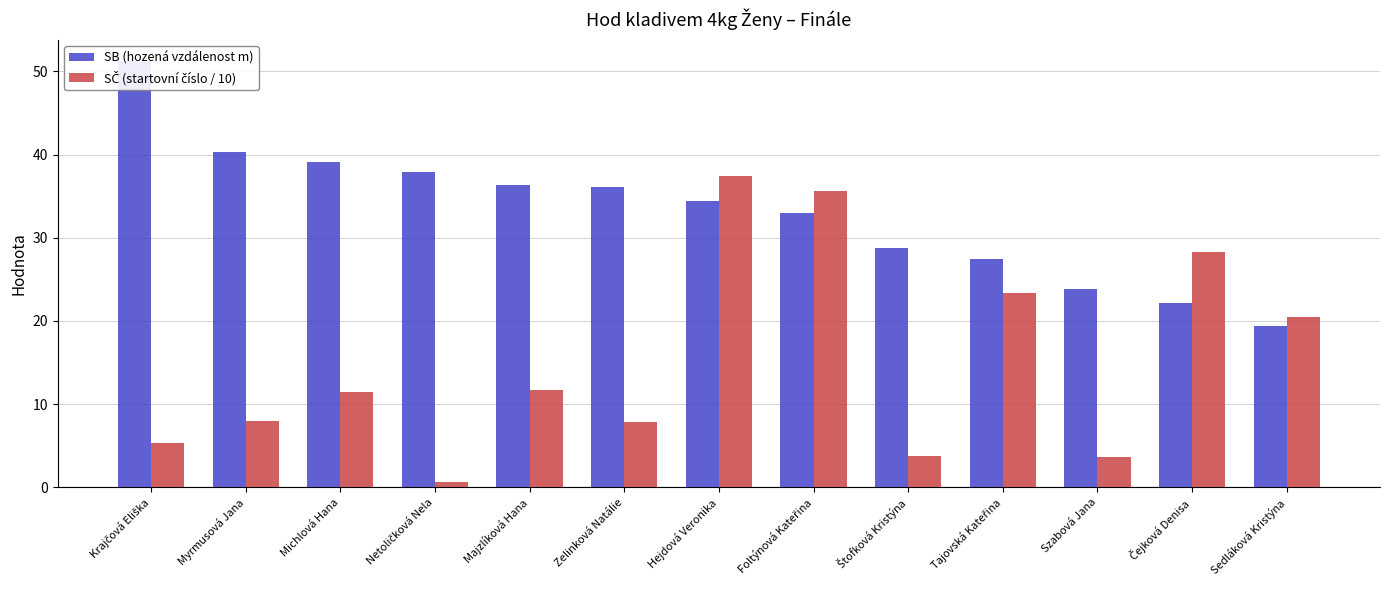

What is the label of the 11th bar from the left?

Szabová Jana